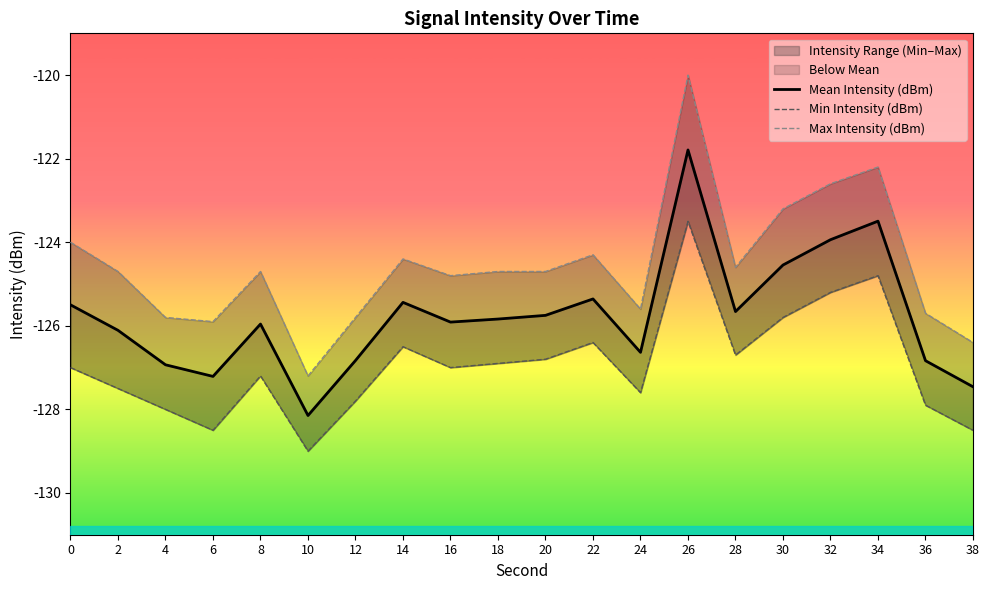

True or false: Max Intensity (dBm) and Min Intensity (dBm) intersect in this chart.

False